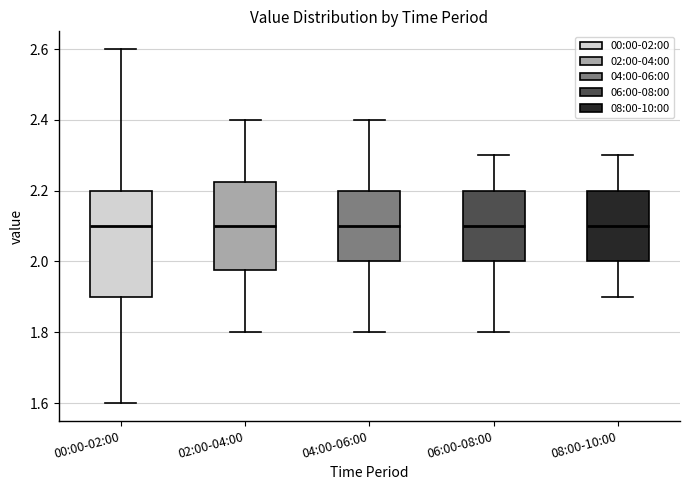

Comparing the boxes themselves (not the whiskers), which one is the tallest?

00:00-02:00